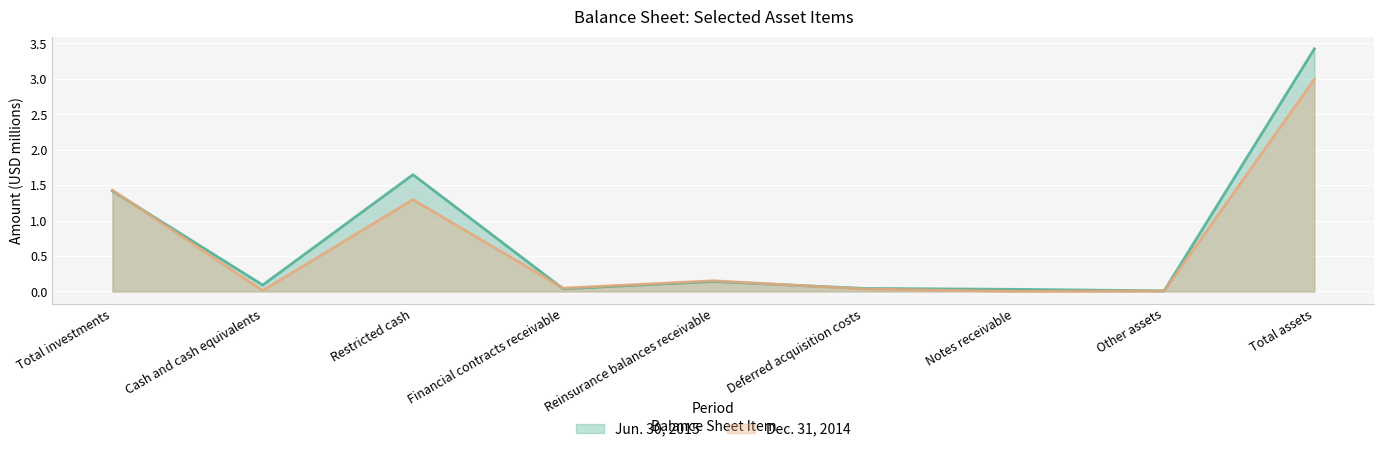

List the series in order of their peak value, highest first.

Jun. 30, 2015, Dec. 31, 2014